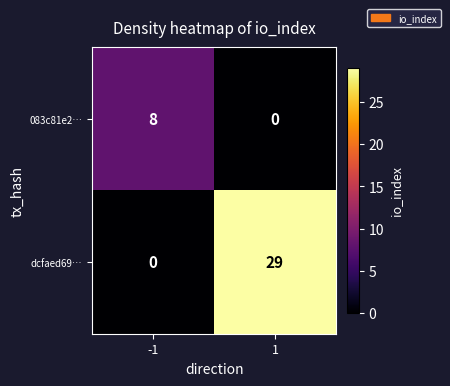

At -1, list the series in order from largest to smallest.

083c81e2…, dcfaed69…